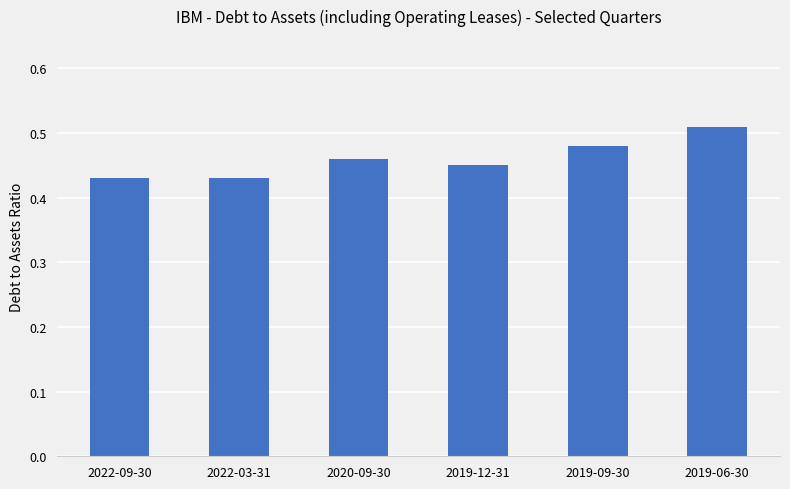

Count the values in the range 0 to 1.

6